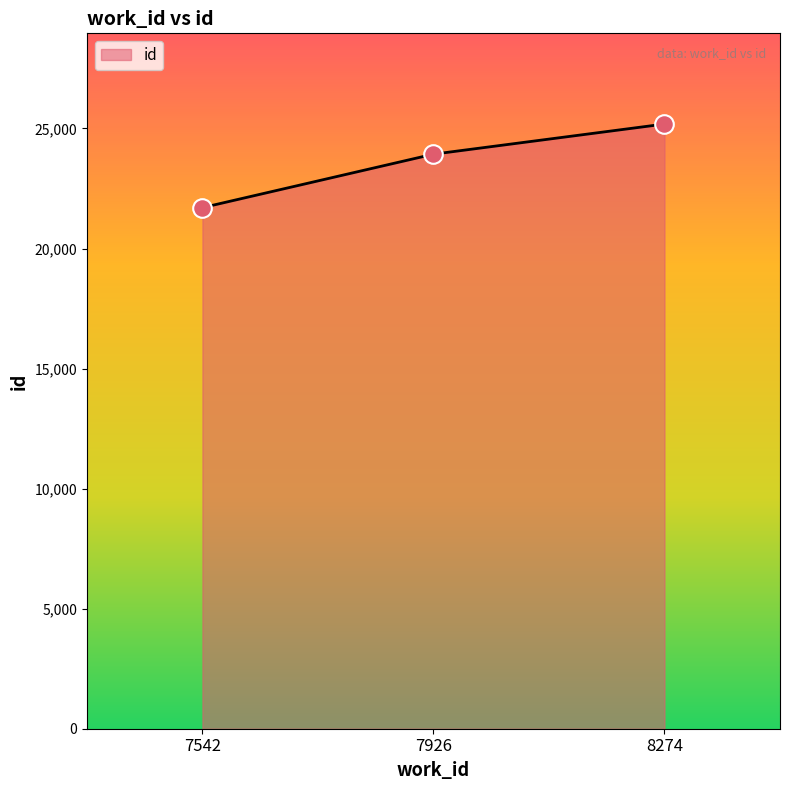

What is the change in value from 7926 to 8274?

+1255